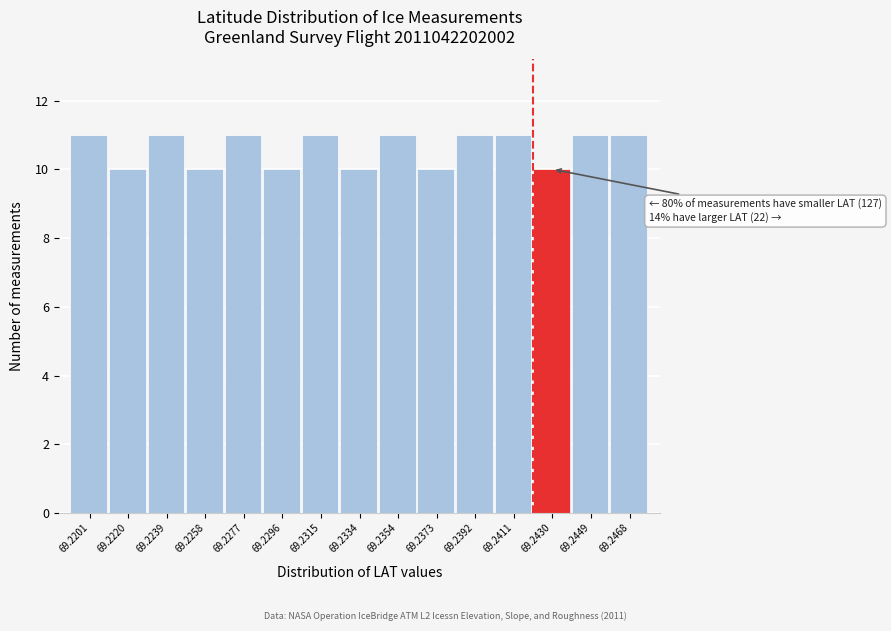

Reading left to right, extract all data points from this chart.

69.2201=11	69.2220=10	69.2239=11	69.2258=10	69.2277=11	69.2296=10	69.2315=11	69.2334=10	69.2354=11	69.2373=10	69.2392=11	69.2411=11	69.2430=10	69.2449=11	69.2468=11